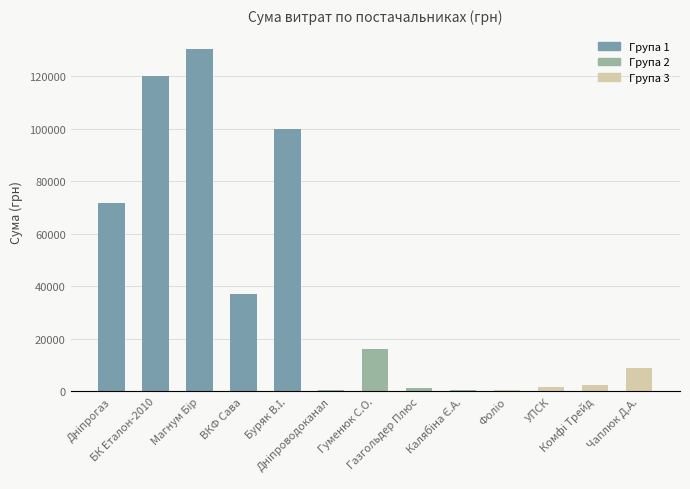

What position from the right is Гуменюк С.О.?

7